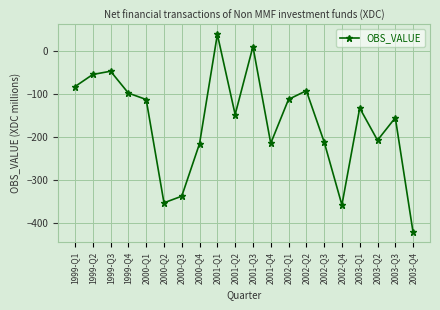

What is the smallest value displayed?

-422.3